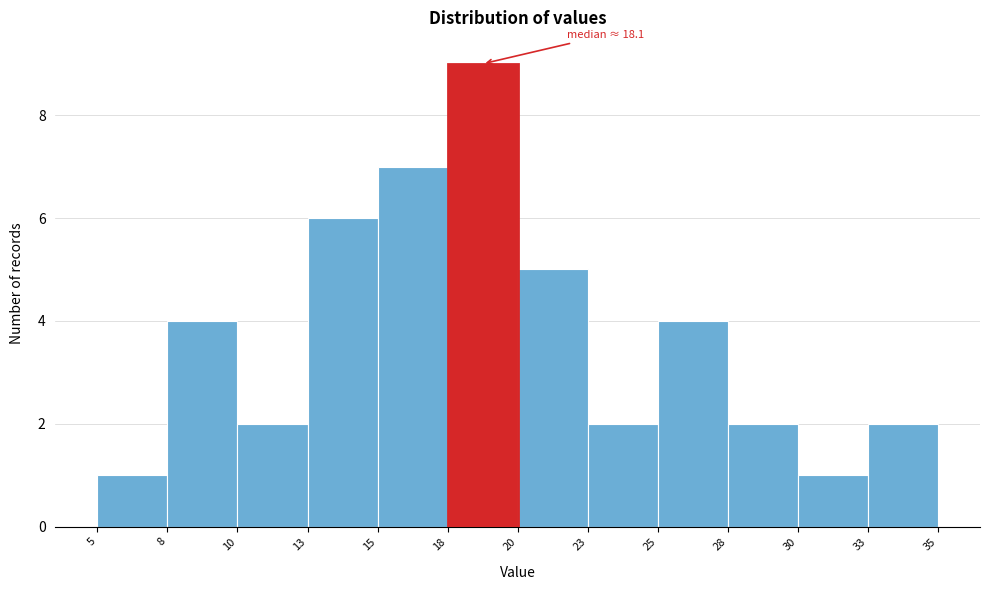

Over which range of the x-axis is the bar tallest?

18 to 20